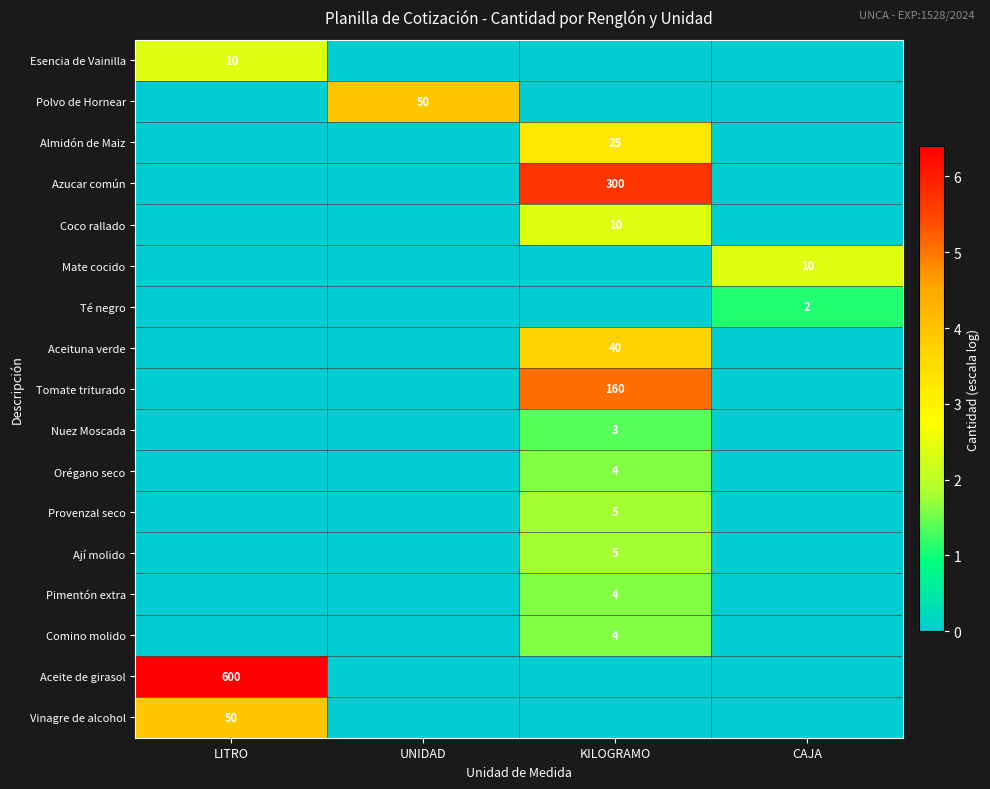

At how many categories does at least one series exceed 3?

3